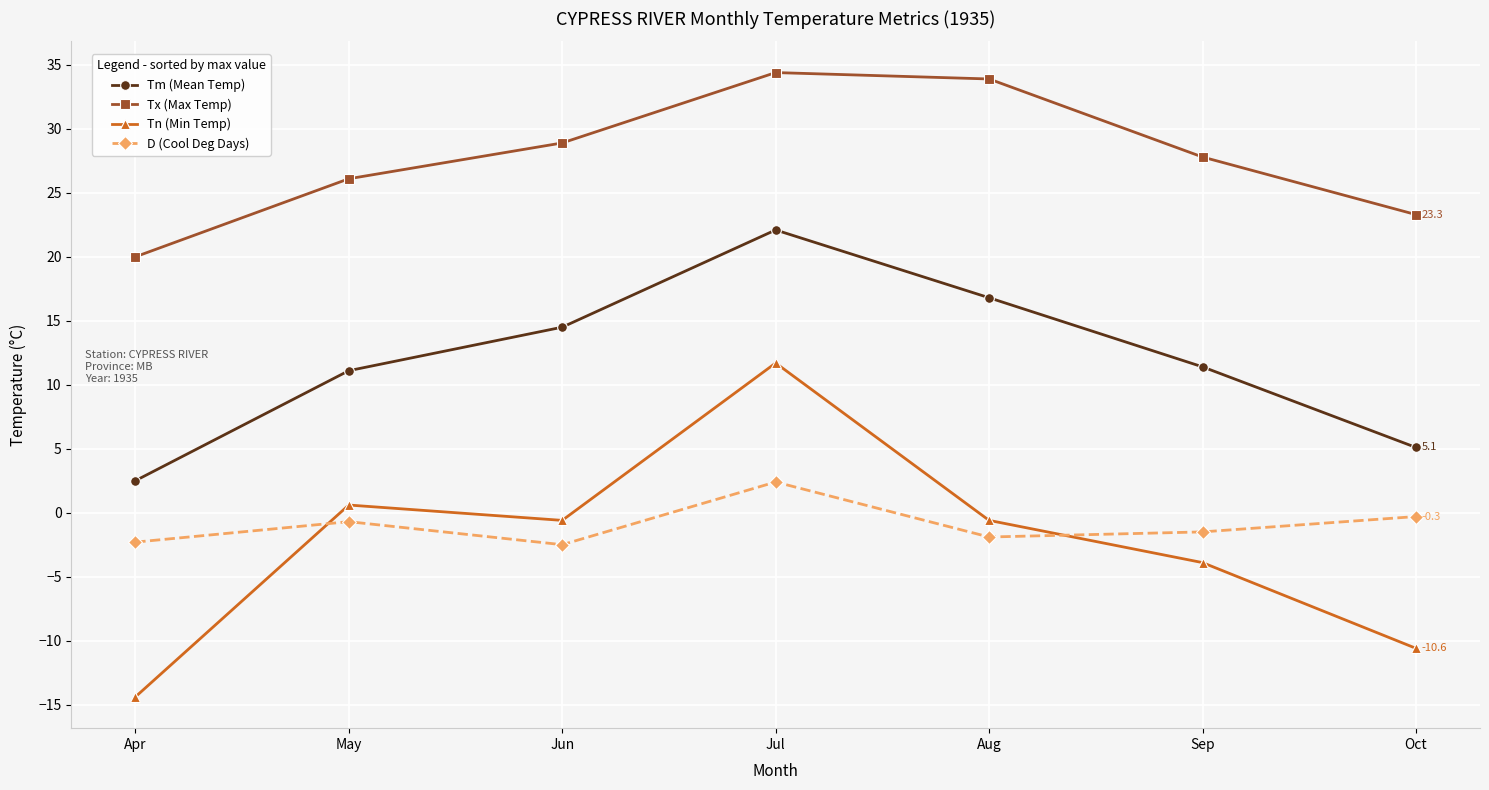

Which series has the largest total across all categories?

Tx (Max Temp)